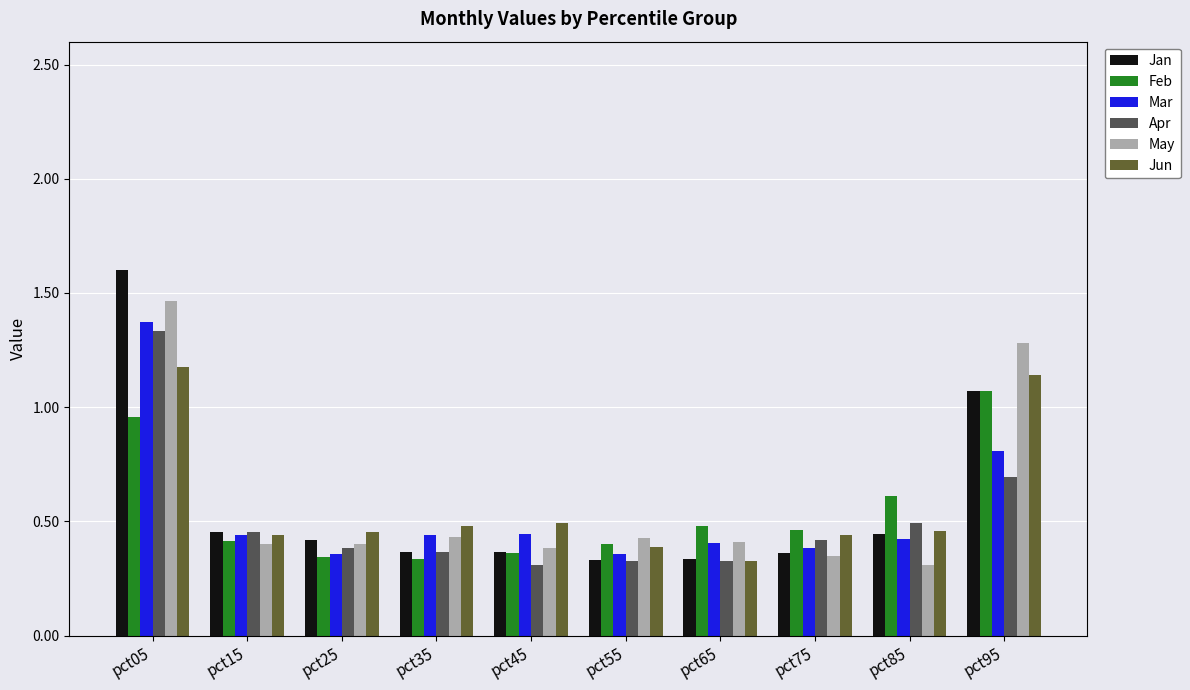

What value does the Feb series have at pct85?

0.6